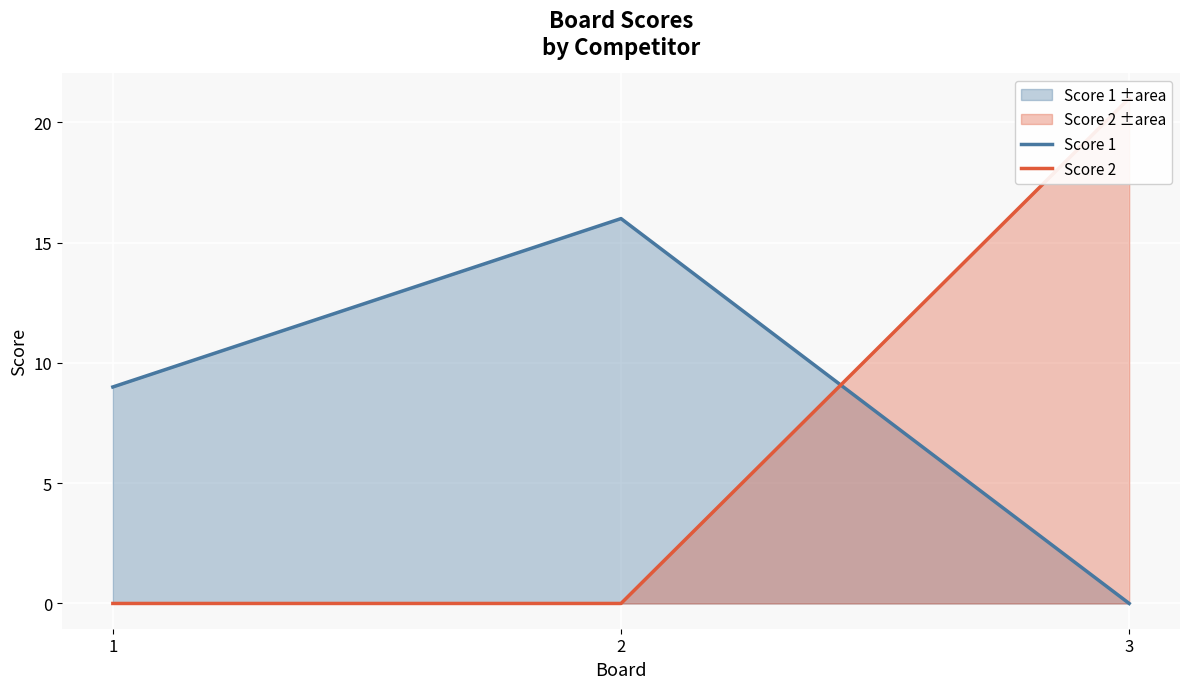

What is the difference between the Score 1 values at 3 and 1?

9